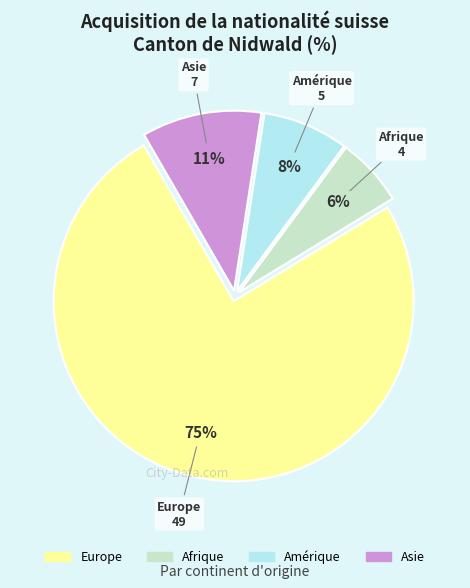

Do Afrique and Europe together represent more than half of the pie?

Yes